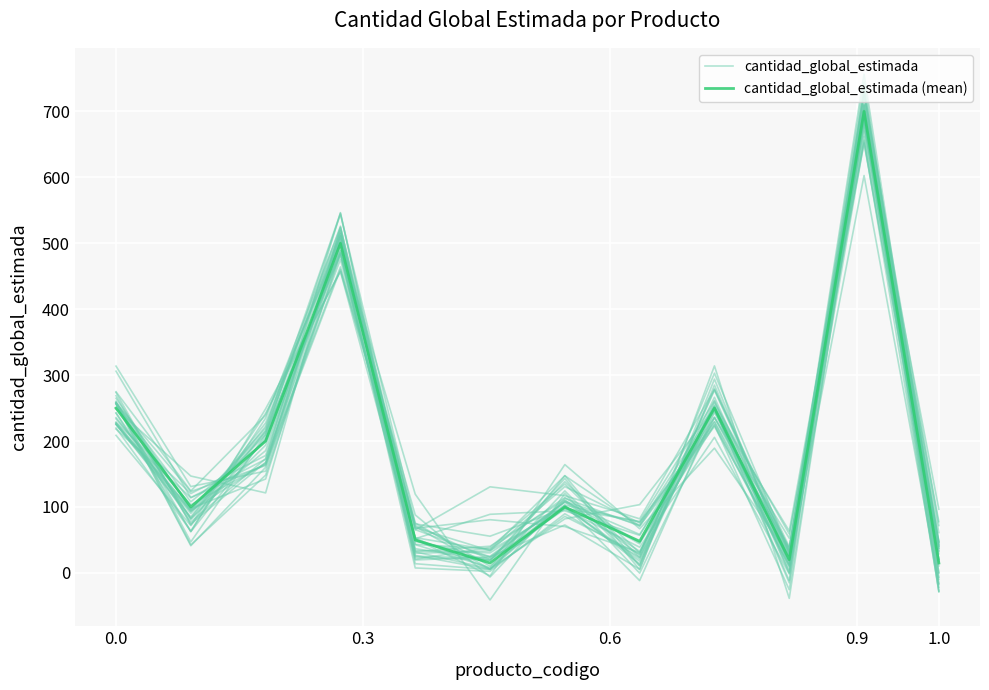

What is the average value of the cantidad_global_estimada (mean) series?

187.3